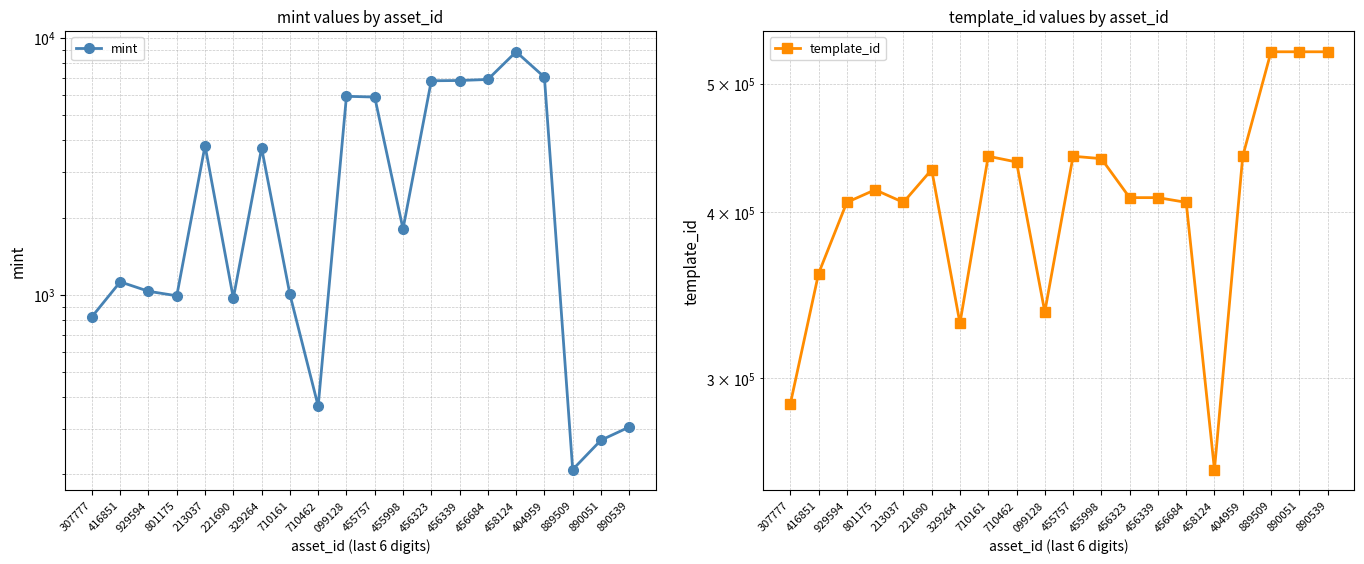

True or false: template_id has a value of 255575 at 455998.

False